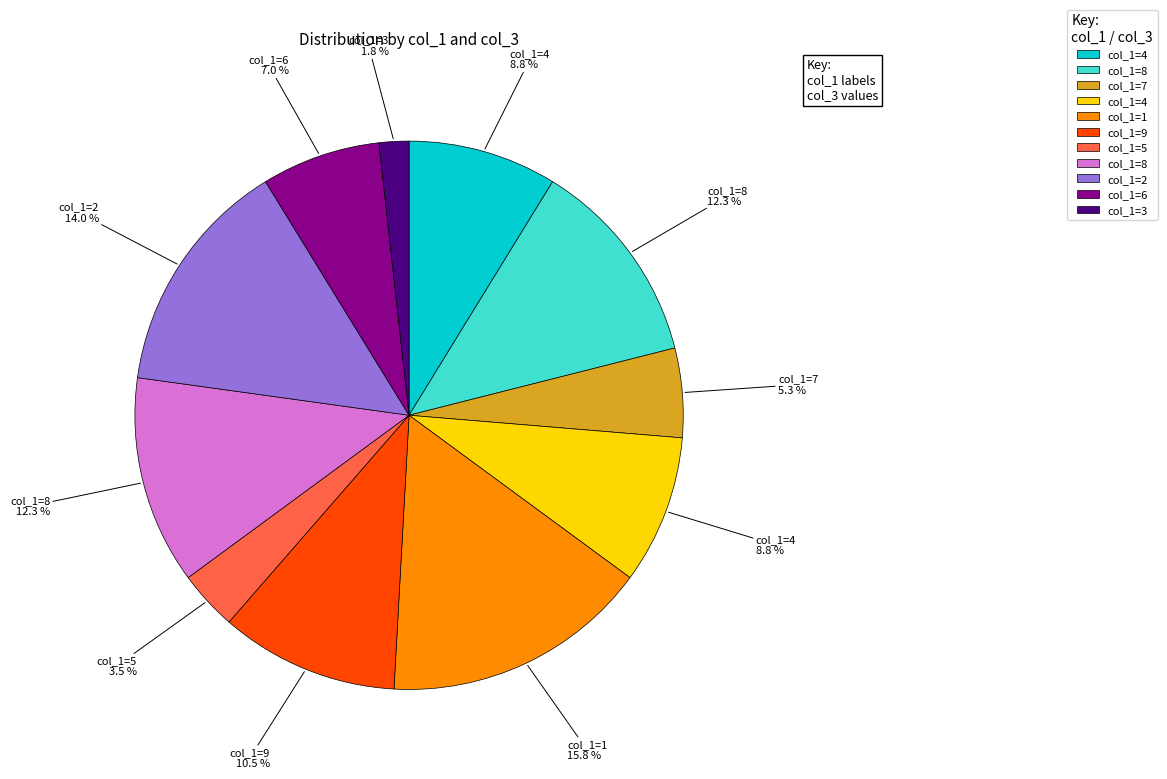

Is there any slice that represents more than half of the pie?

No